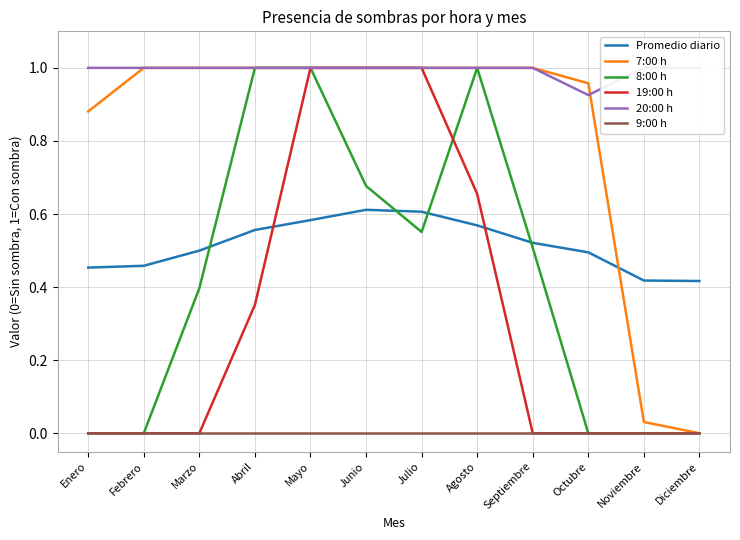

True or false: 20:00 h and 8:00 h intersect in this chart.

False